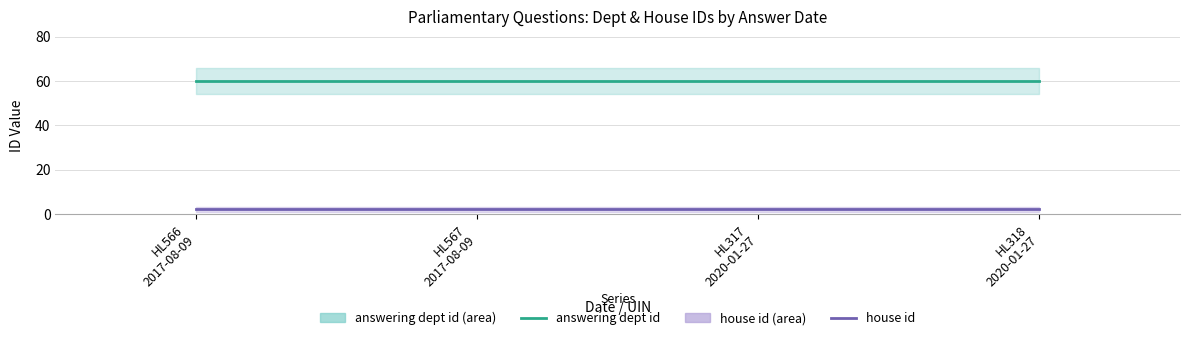

What is the label of the 1st point from the right?

HL318
2020-01-27